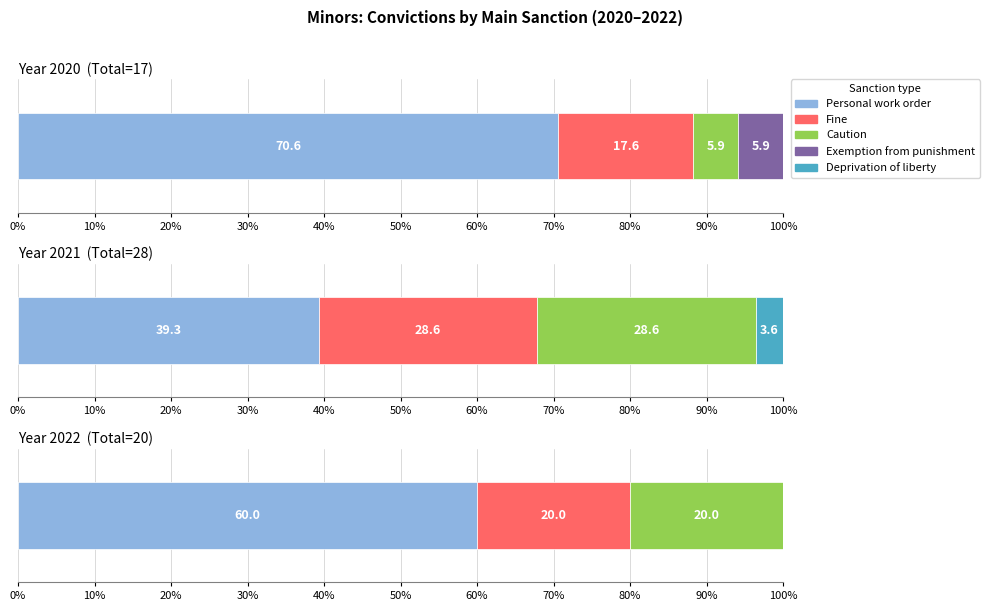

True or false: 2020 has a value of 3 at Fine.

True